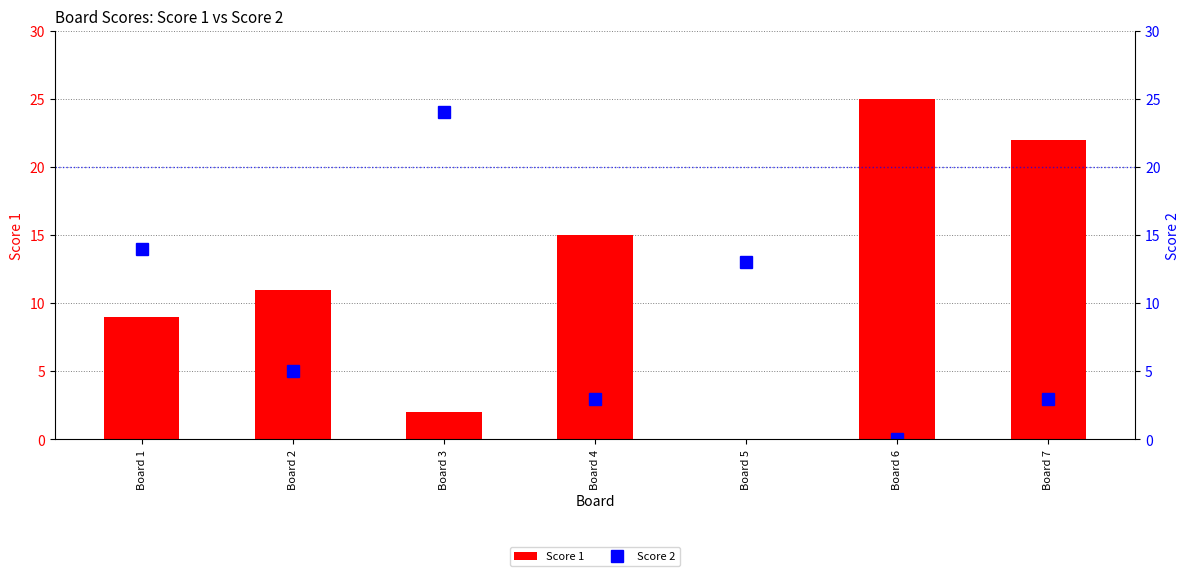

Rank the series by their average value, from lowest to highest.

Score 2, Score 1